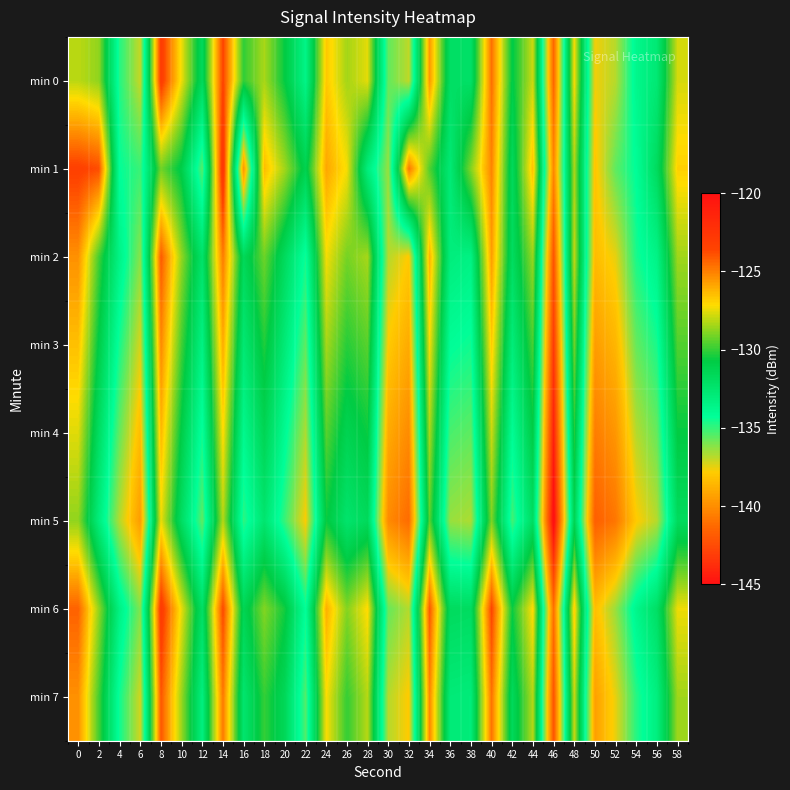

At which category does the chart reach its peak across all series?

14